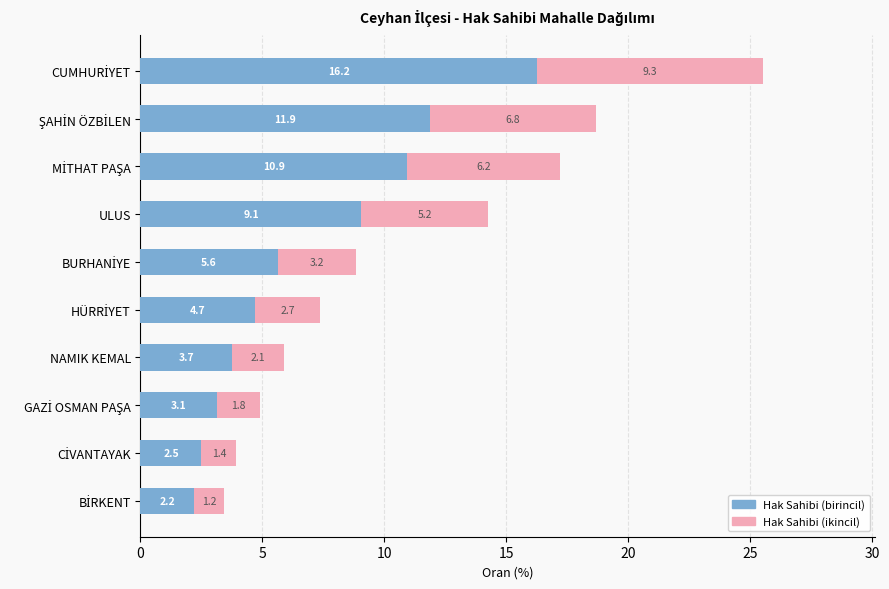

How many categories are shown in the chart?

10